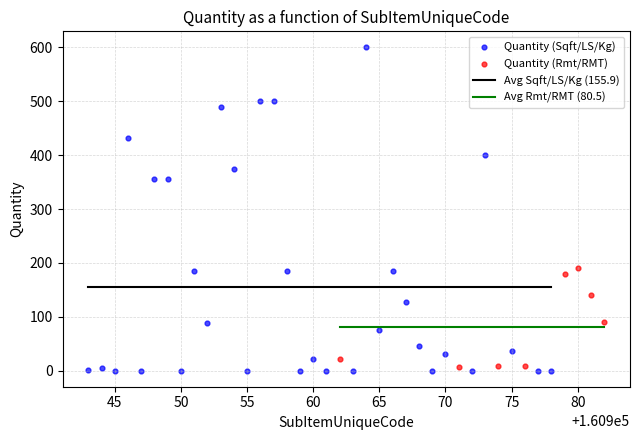

Which series contains the highest Y value?

Quantity (Sqft/LS/Kg)